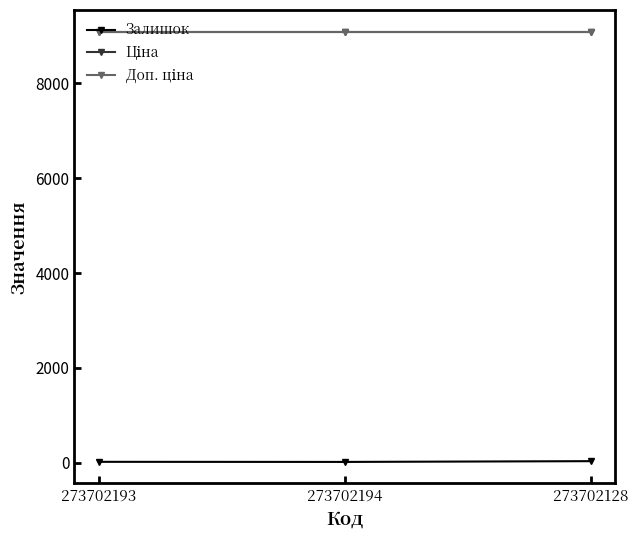

Reading left to right, list all the values displayed in this chart.

Залишок: 273702193=20.0	273702194=18.0	273702128=34.0
Ціна: 273702193=9092.0	273702194=9092.0	273702128=9092.0
Доп. ціна: 273702193=9092.0	273702194=9092.0	273702128=9092.0